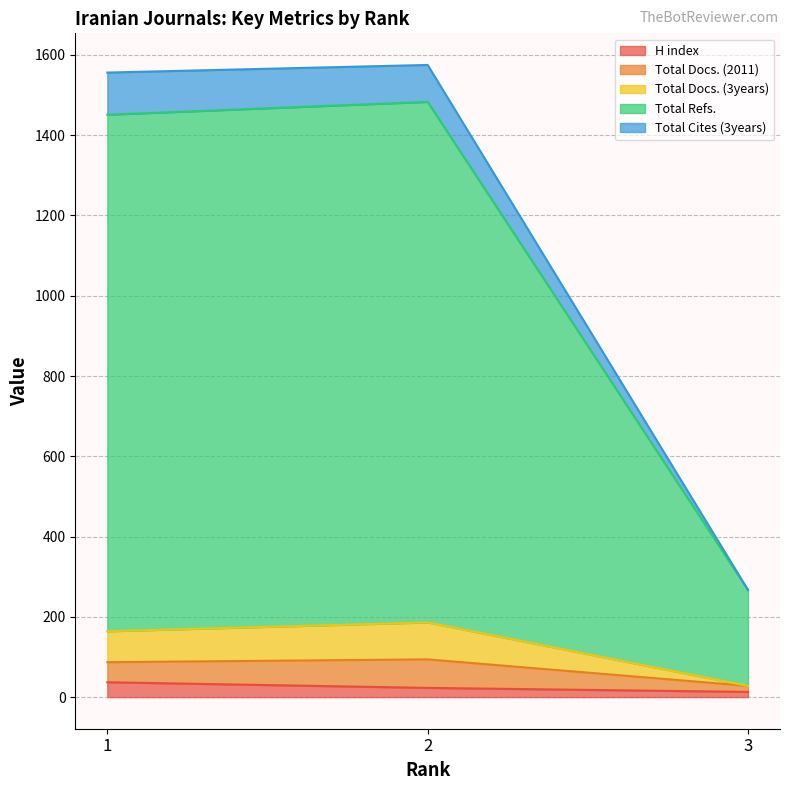

Between 1 and 2, which series saw the biggest shift?

Total Cites (3years)